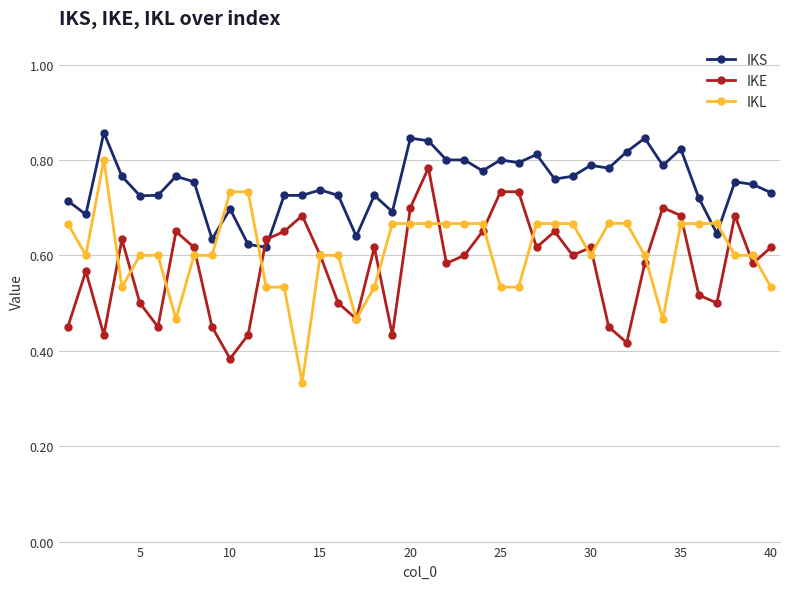

Which series has the largest total across all categories?

IKS